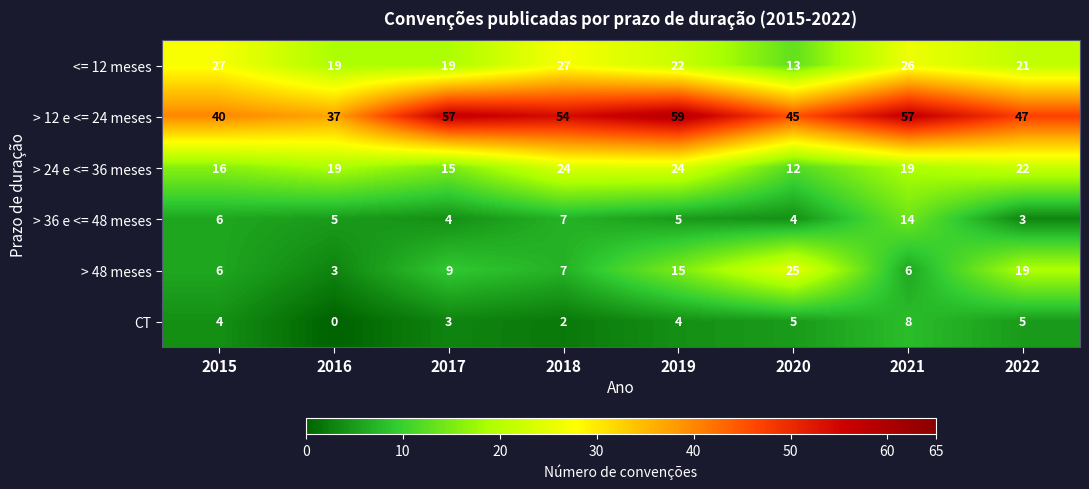

What is the average value of the > 12 e <= 24 meses series?

50